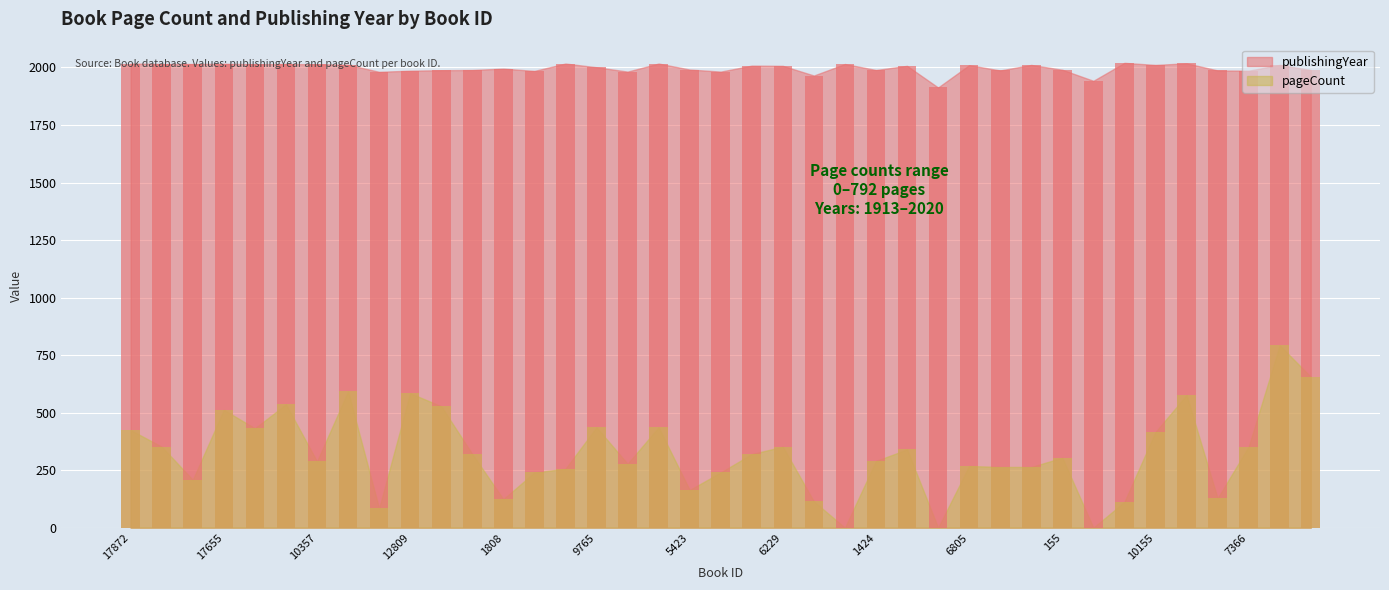

What is the difference between the maximum and minimum values in the pageCount series?

792